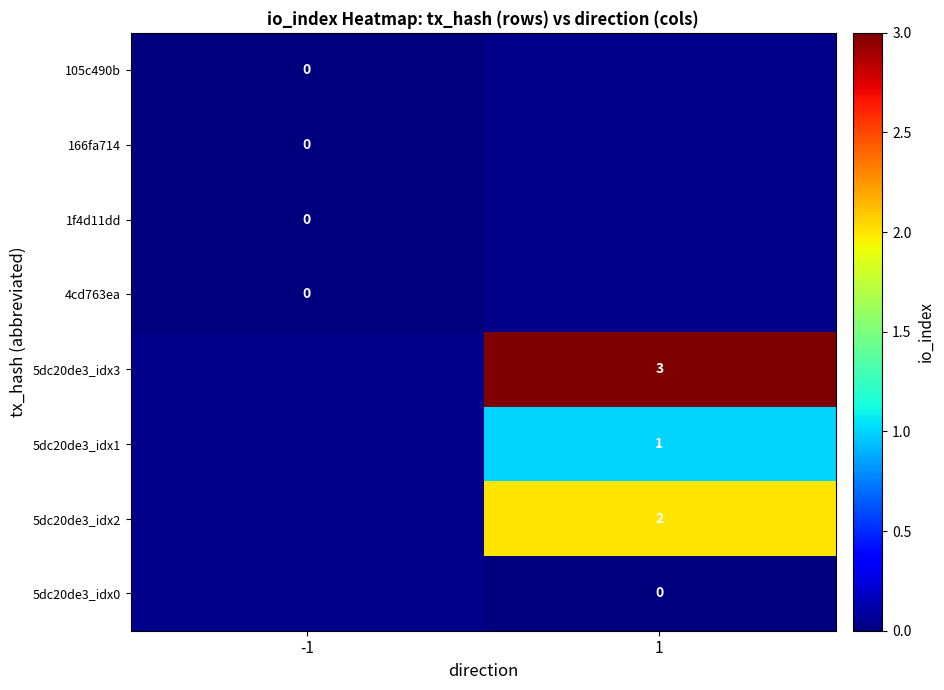

The value of 5dc20de3_idx2 at 1 is 3. True or false?

False